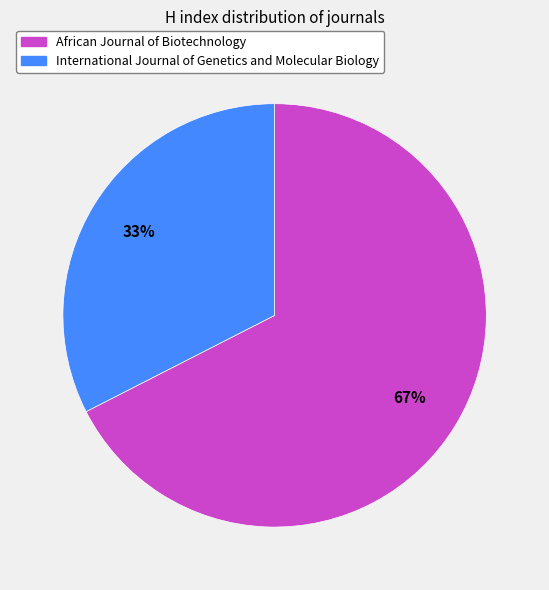

How many segments does this pie chart have?

2